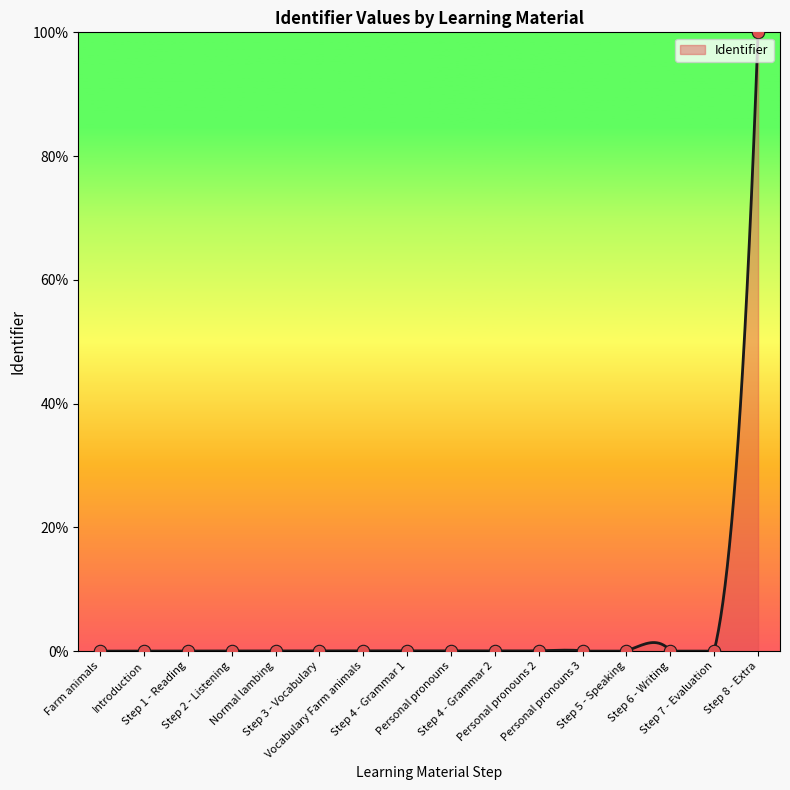

Between Vocabulary Farm animals and Personal pronouns 3, which is larger?

Personal pronouns 3